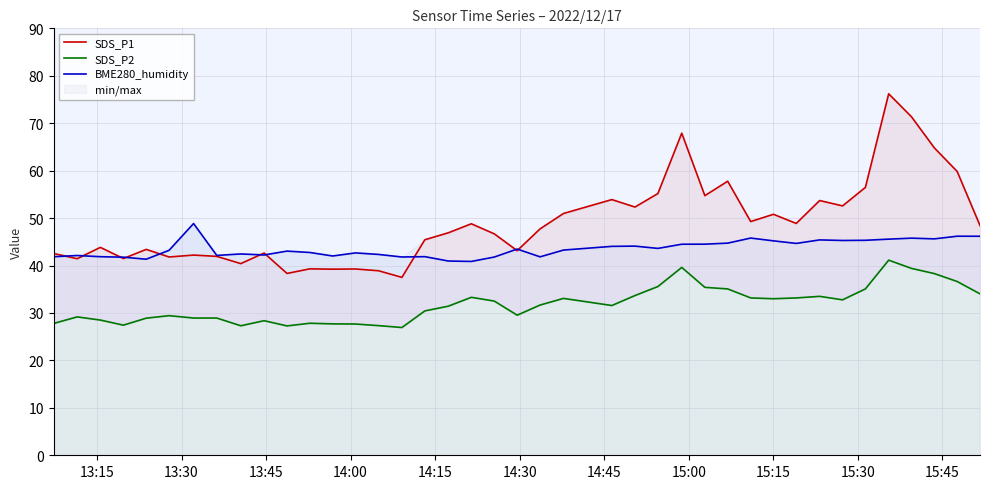

At how many categories does at least one series exceed 28?

40